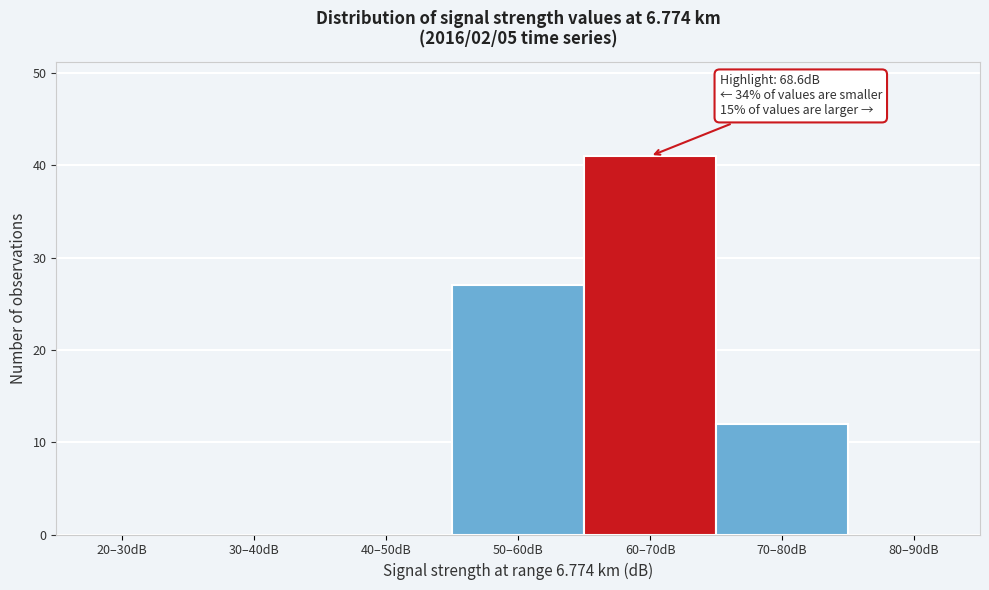

Reading left to right, what are all the values shown in this chart?

20–30dB=0	30–40dB=0	40–50dB=0	50–60dB=27	60–70dB=41	70–80dB=12	80–90dB=0